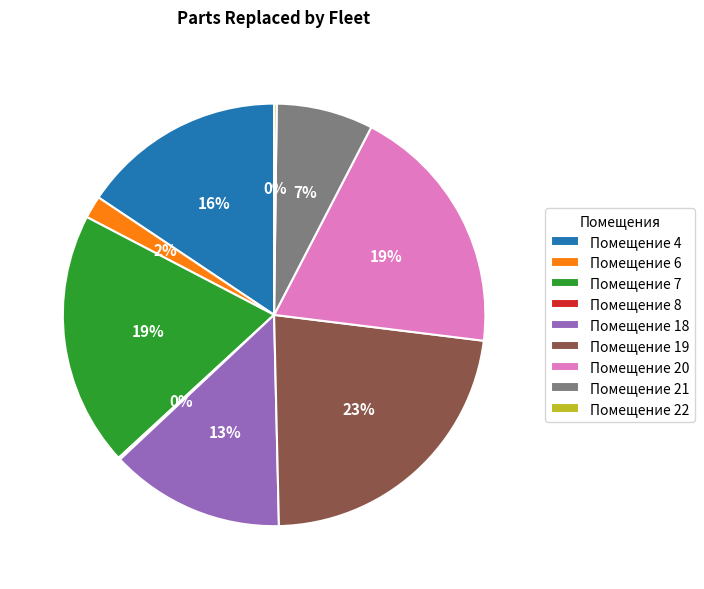

What is the largest slice in the pie chart?

Помещение 19